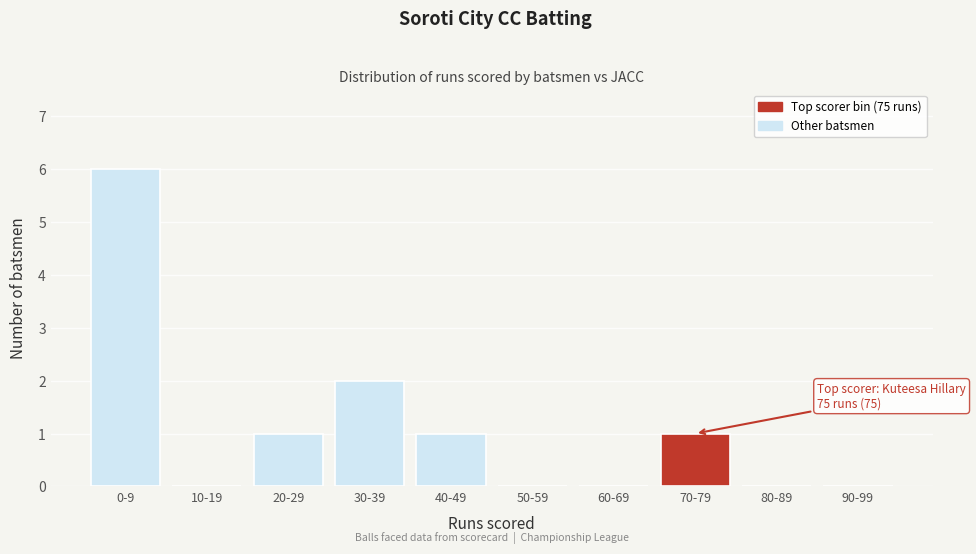

Reading left to right, extract all data points from this chart.

0-9=6	10-19=0	20-29=1	30-39=2	40-49=1	50-59=0	60-69=0	70-79=1	80-89=0	90-99=0